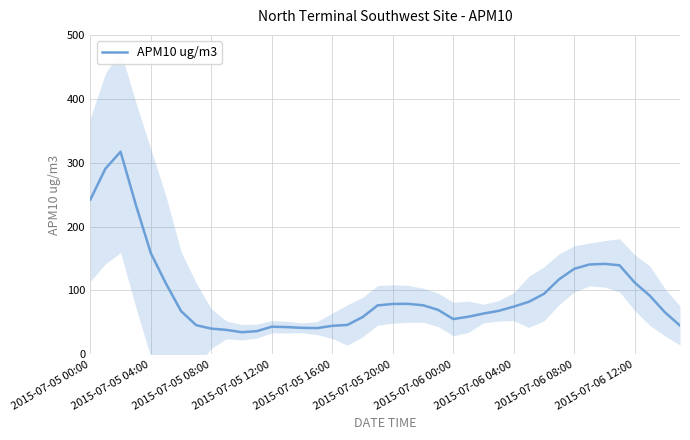

What position from the right is 18?

22